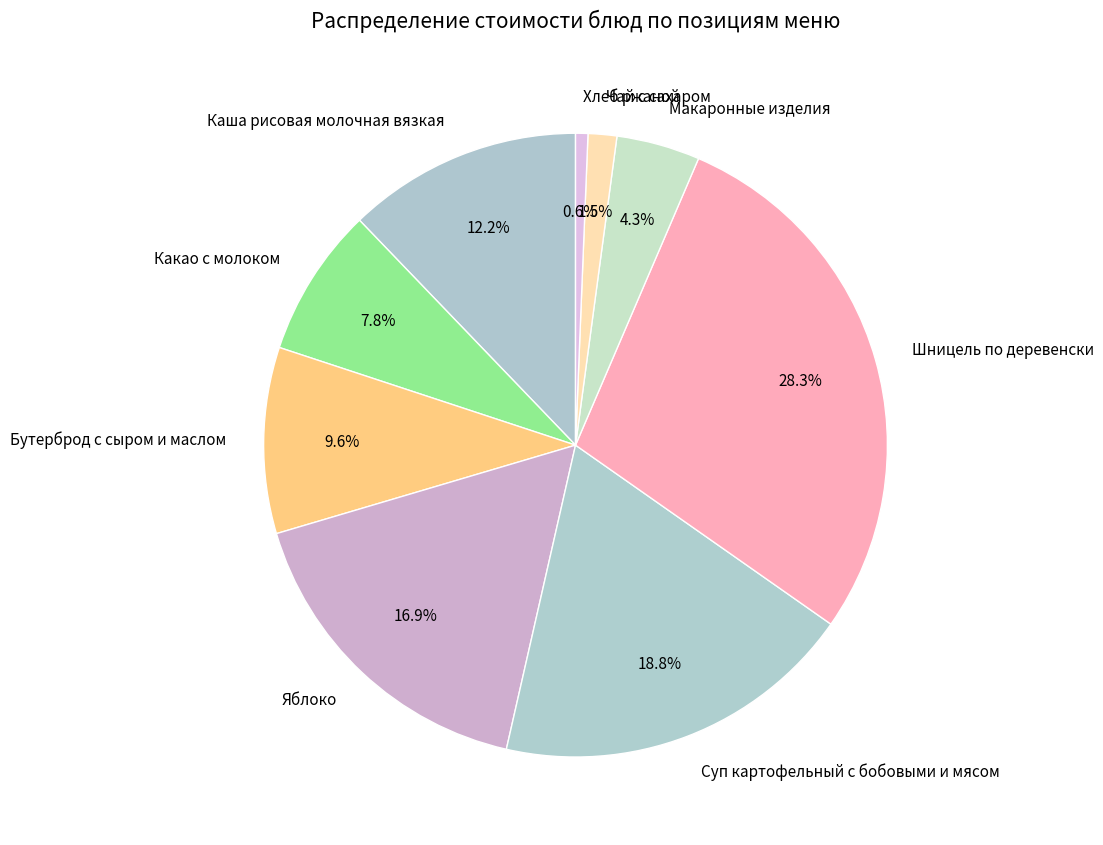

How many segments does this pie chart have?

9